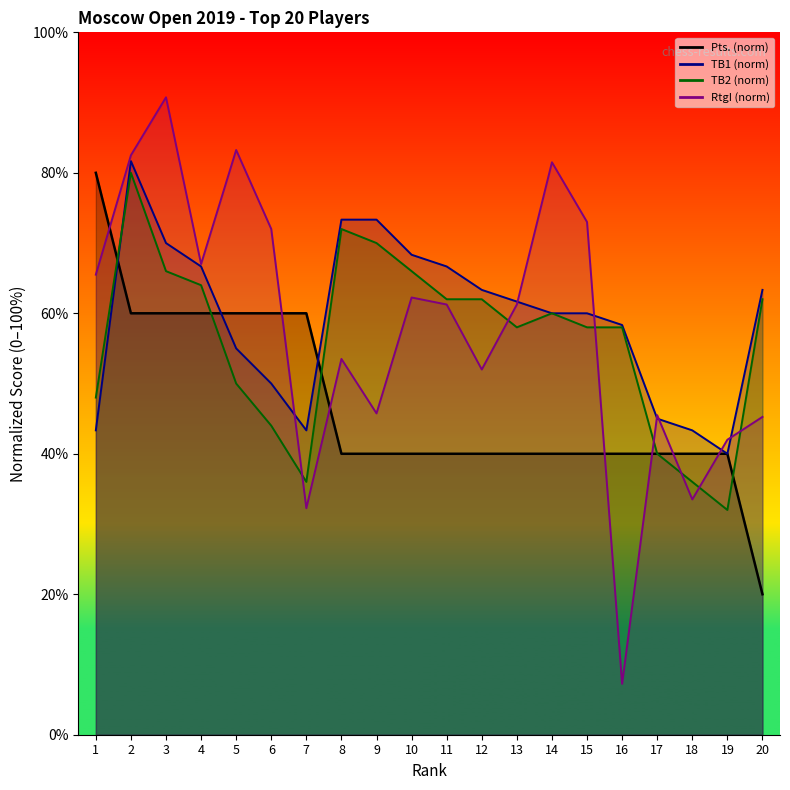

Which has a higher value, 1 or 7?

1